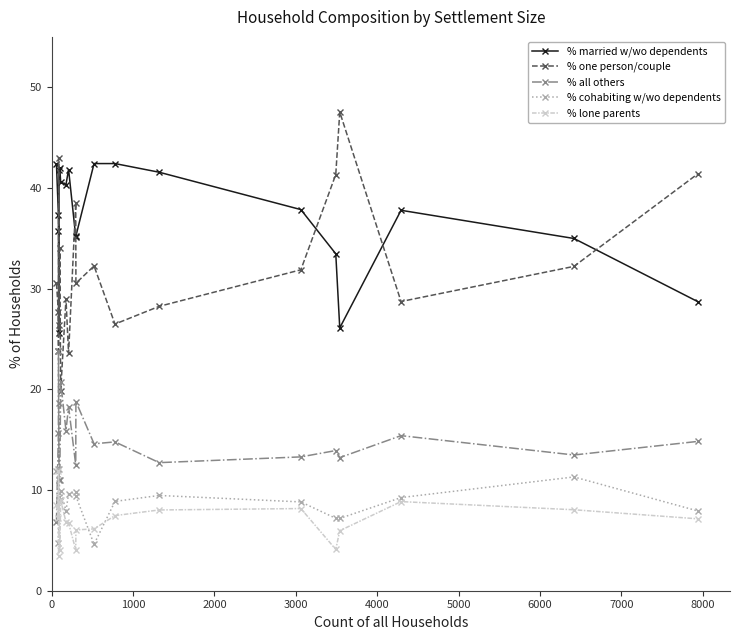

What is the maximum value for % lone parents?

11.9